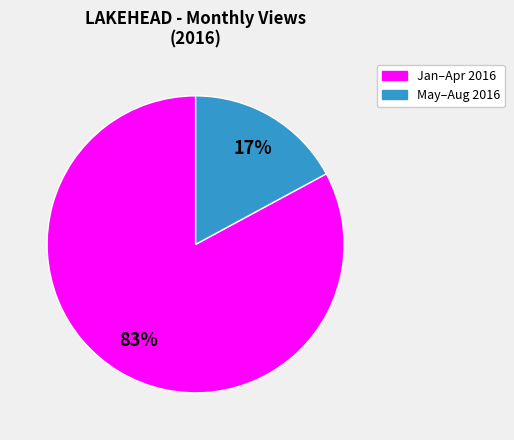

Which has a higher value, Jan–Apr 2016 or May–Aug 2016?

Jan–Apr 2016